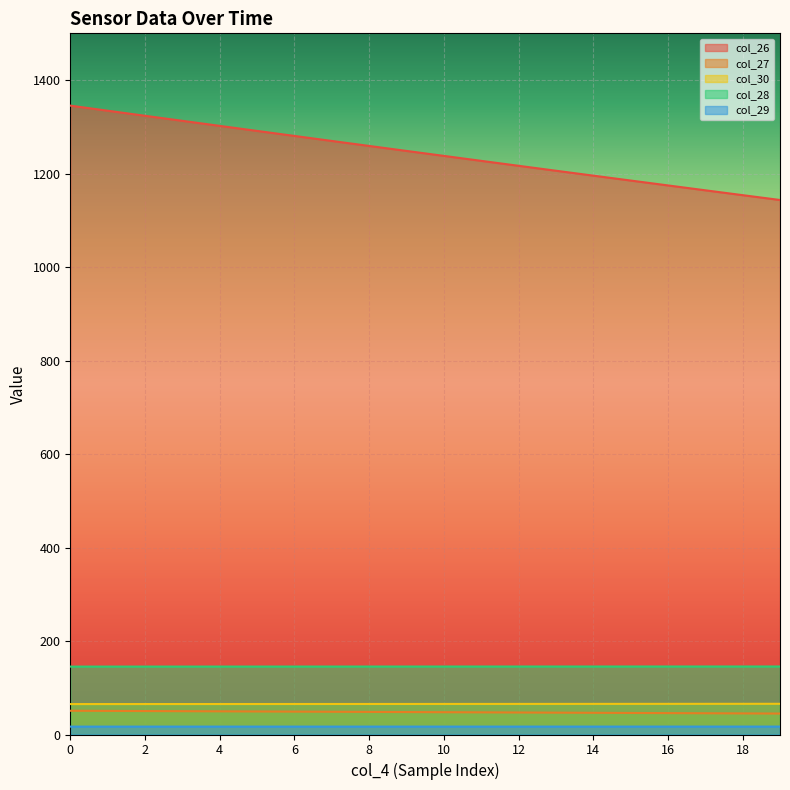

Between 4 and 17, which series saw the biggest shift?

col_26